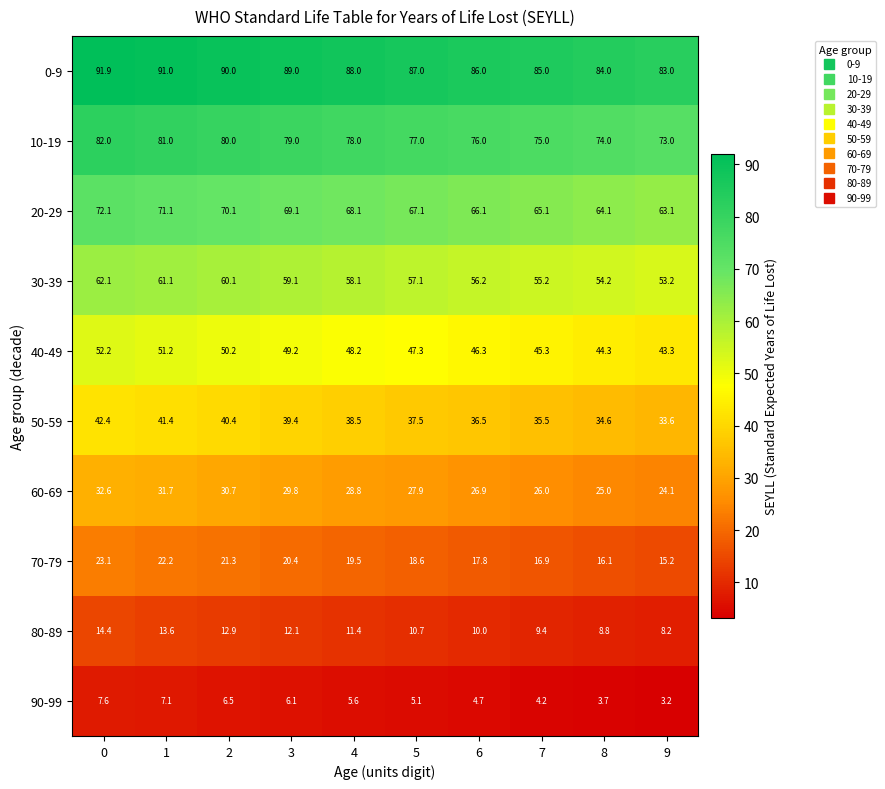

At how many categories does at least one series exceed 68?

10